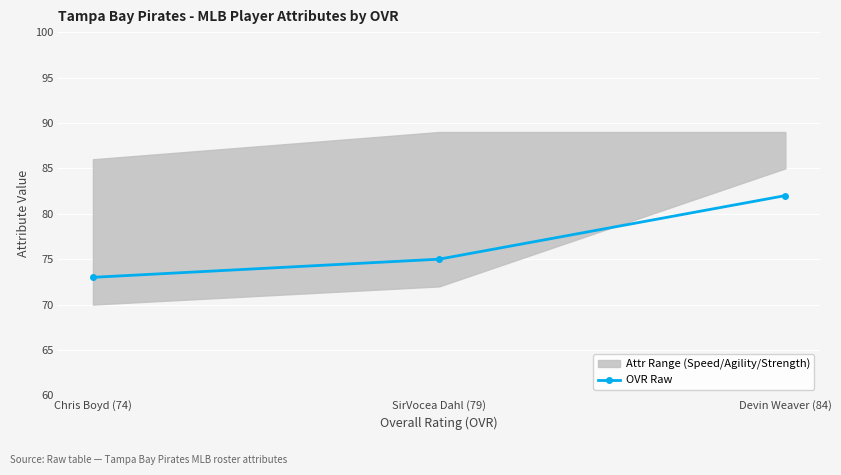

True or false: OVR Raw has a value of 99 at Chris Boyd (74).

False